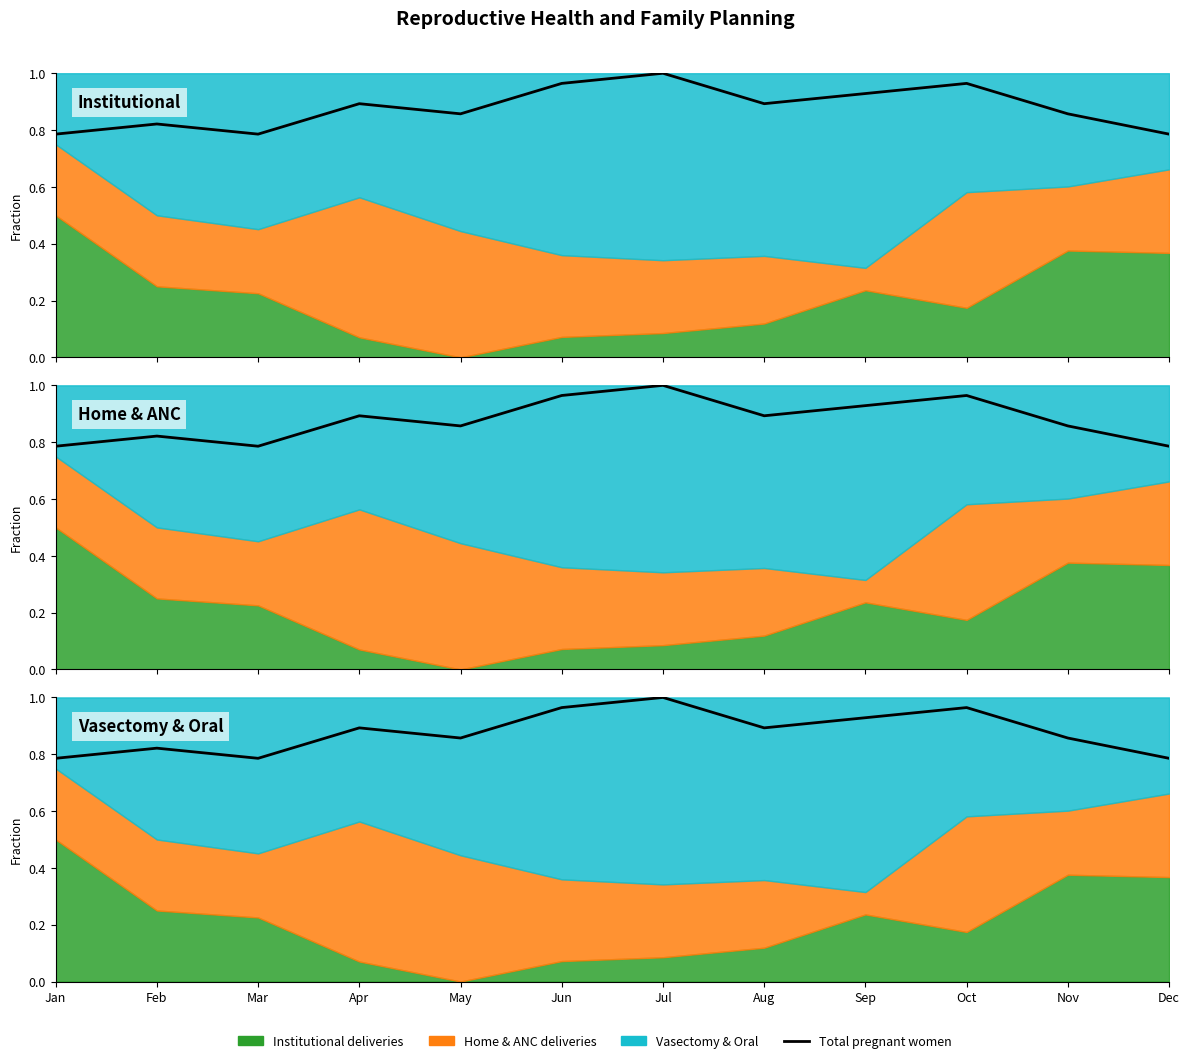

At which category does the data reach its first local valley?

Mar